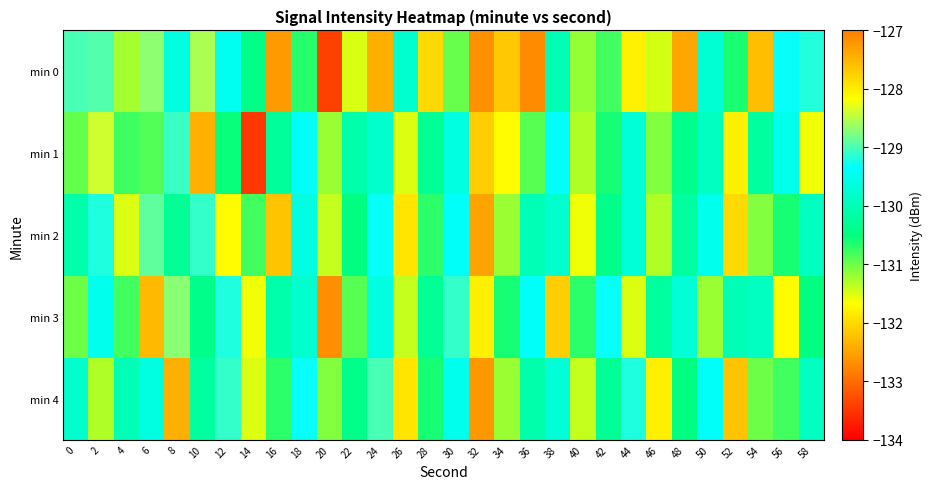

What is the total value across all series at 42?

-651.4